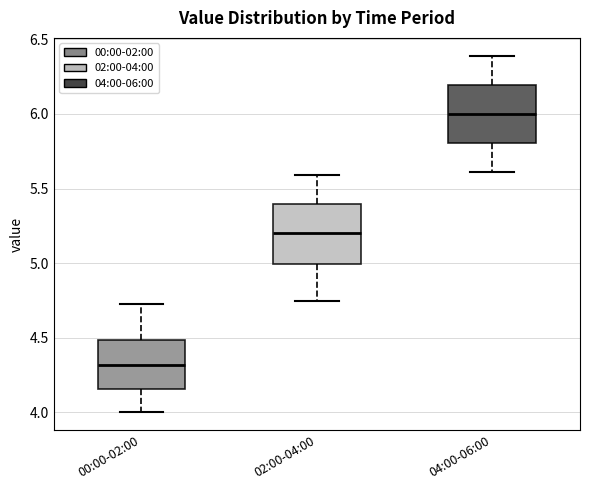

Reading left to right, transcribe this box plot: for each box, give where its median line is, the range the box spans, and where its two whiskers end, as read against the y-axis. The values are not printed on the chart, so give them approximately, as read against the axis.

00:00-02:00: median 4.30, box 4.15 to 4.50, whiskers 4.00 to 4.75
02:00-04:00: median 5.20, box 5.00 to 5.40, whiskers 4.75 to 5.60
04:00-06:00: median 6.00, box 5.80 to 6.20, whiskers 5.60 to 6.40